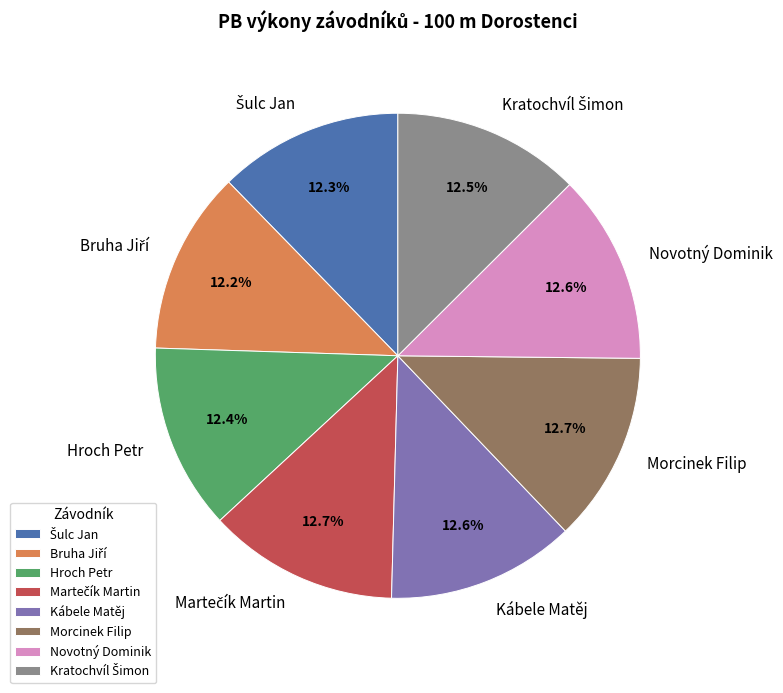

What portion of the pie excludes Kábele Matěj?

87.4%